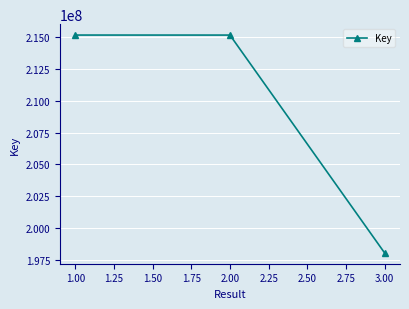

The value at 3.00 is 275226026. True or false?

False